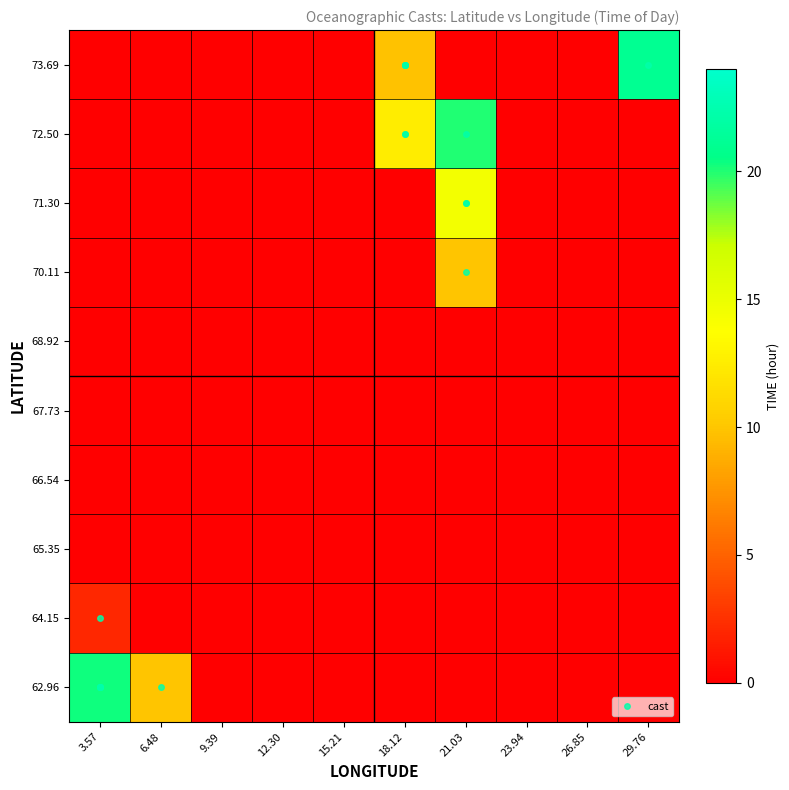

Which has a higher value, 6.48 or 21.03?

6.48